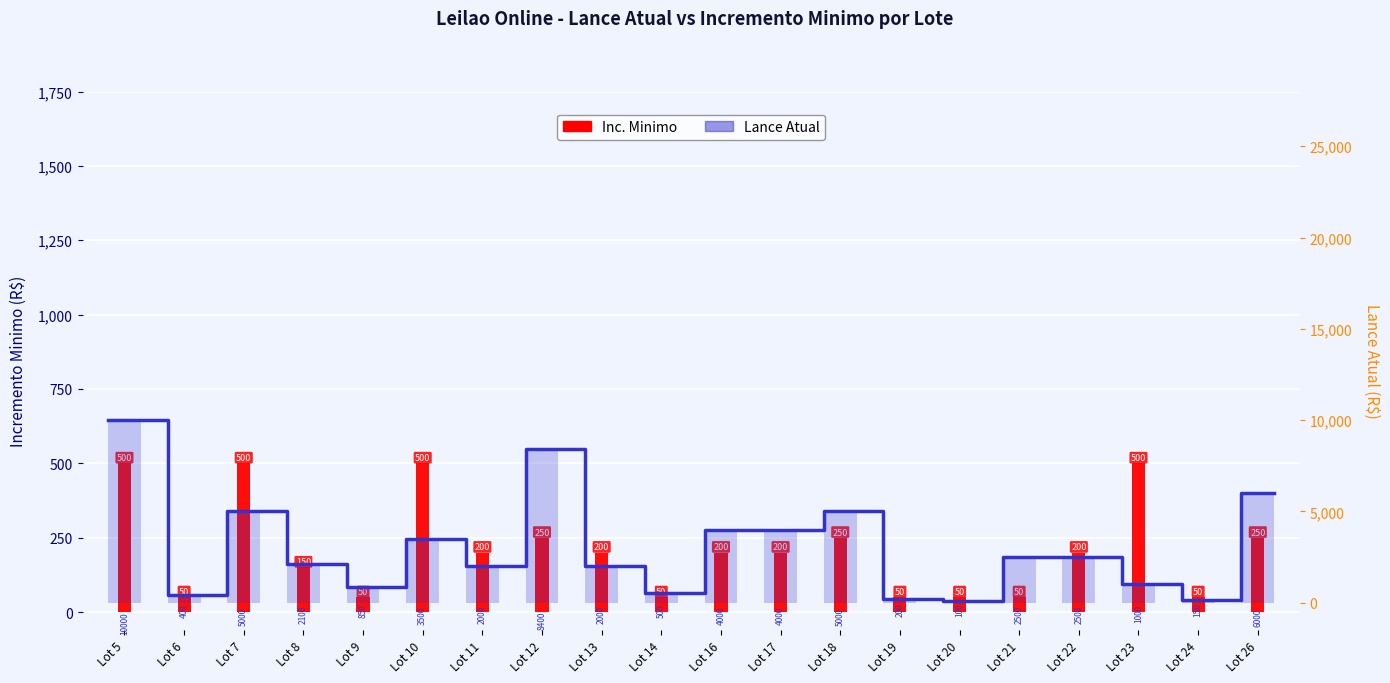

Between Lot 6 and Lot 18, which is larger?

Lot 18